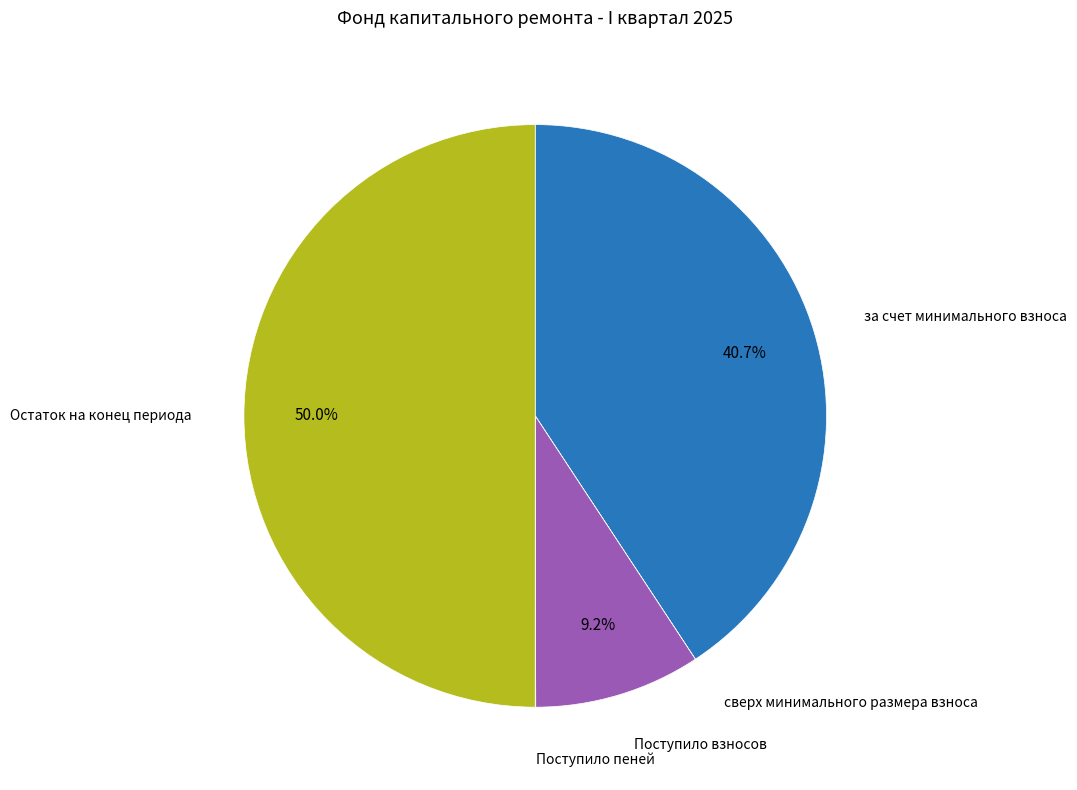

Rank the categories by value from lowest to highest.

сверх минимального размера взноса, Поступило пеней, Поступило взносов, за счет минимального взноса, Остаток на конец периода